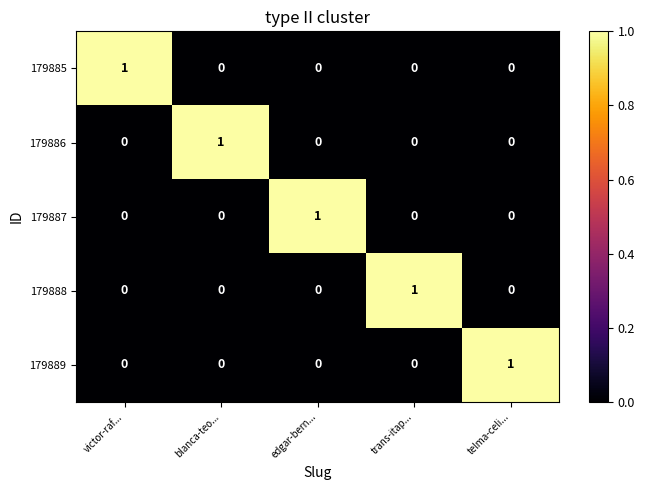

Reading right to left, extract all data points from this chart.

179885: telma-celi...=0	trans-itap...=0	edgar-bern...=0	blanca-teo...=0	victor-raf...=1
179886: telma-celi...=0	trans-itap...=0	edgar-bern...=0	blanca-teo...=1	victor-raf...=0
179887: telma-celi...=0	trans-itap...=0	edgar-bern...=1	blanca-teo...=0	victor-raf...=0
179888: telma-celi...=0	trans-itap...=1	edgar-bern...=0	blanca-teo...=0	victor-raf...=0
179889: telma-celi...=1	trans-itap...=0	edgar-bern...=0	blanca-teo...=0	victor-raf...=0